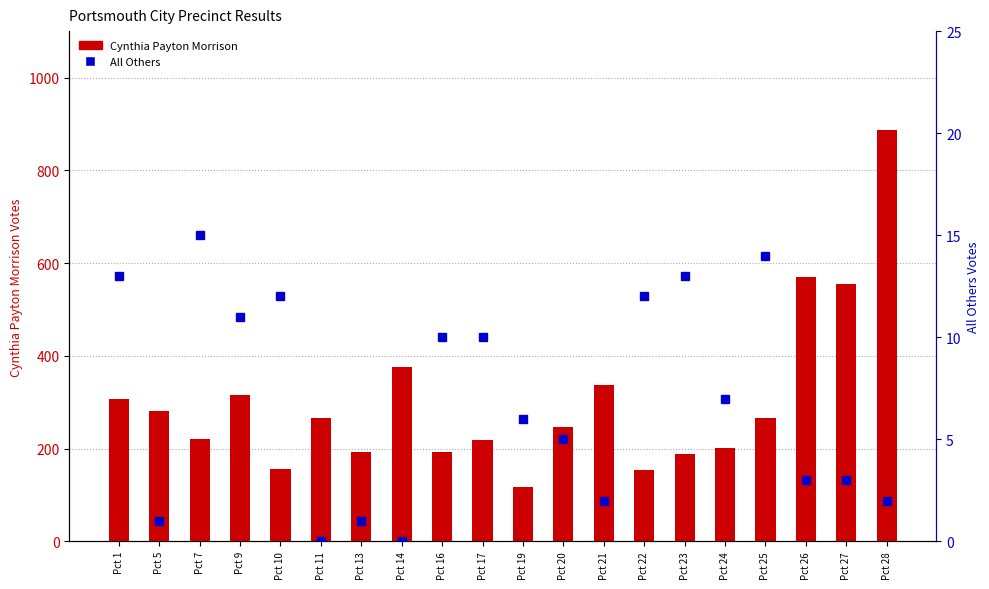

Does the chart contain any negative values?

No